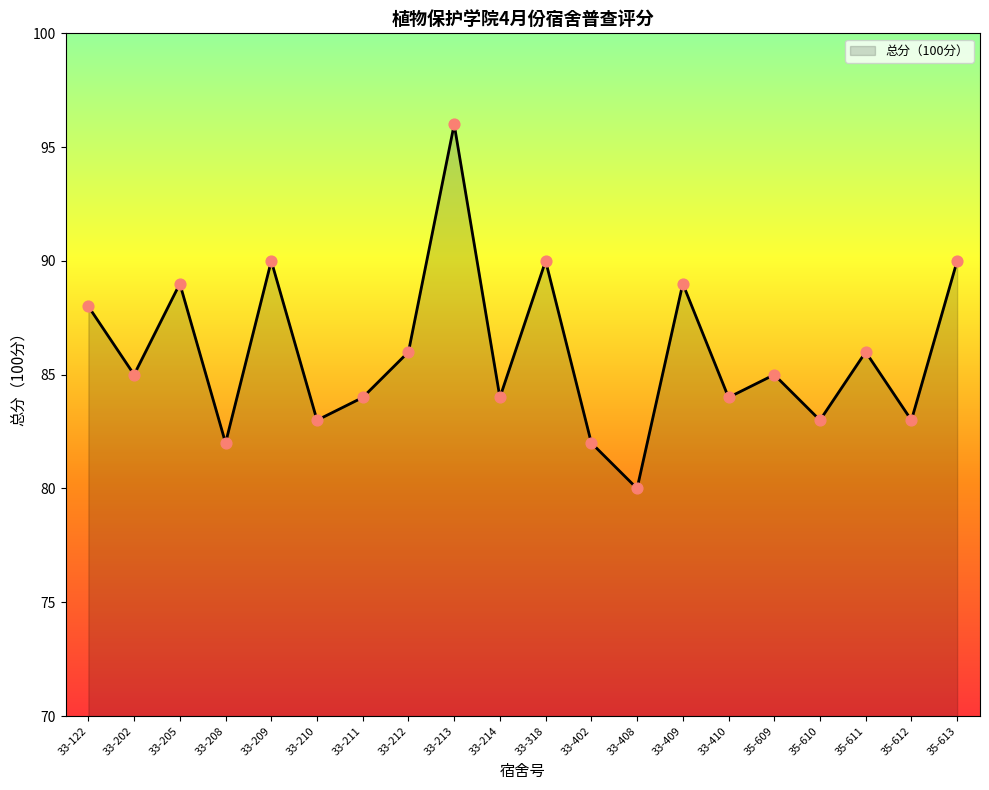

What is the change in value from 33-209 to 33-409?

-1